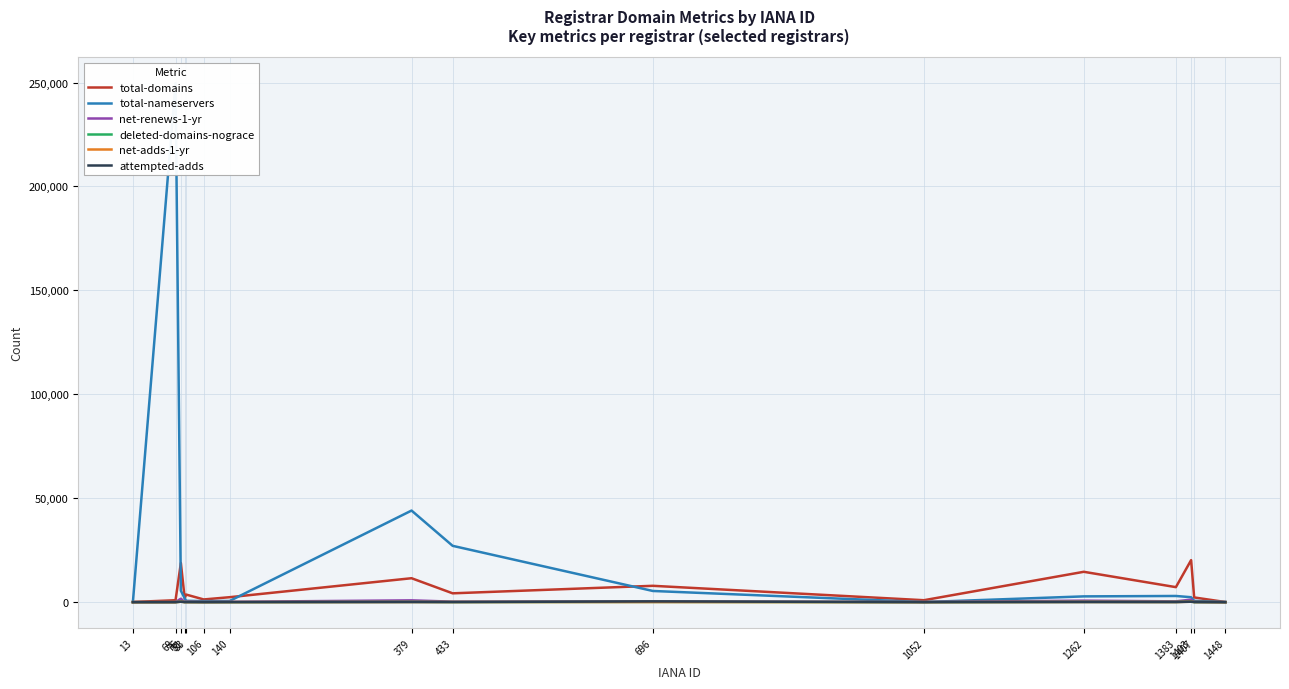

True or false: total-nameservers and net-adds-1-yr cross at least once.

False